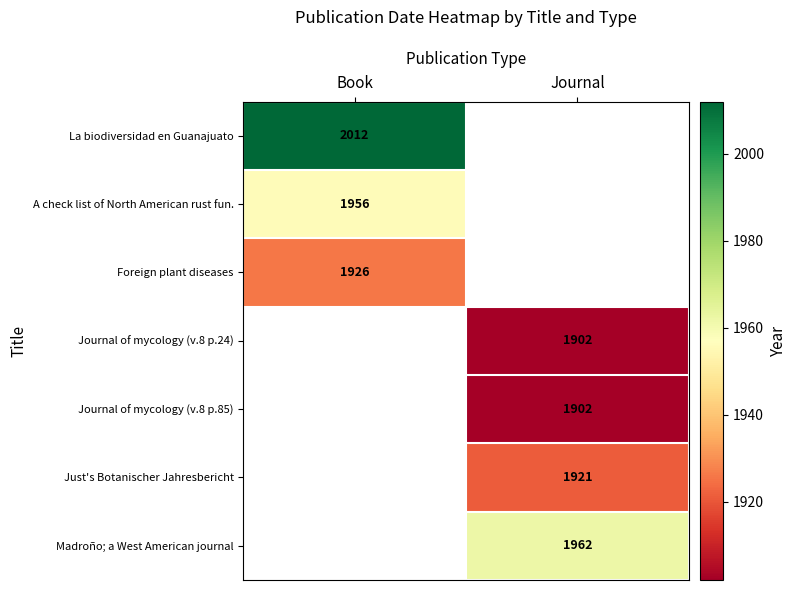

True or false: Madroño; a West American journal has a value of 1962 at Journal.

True